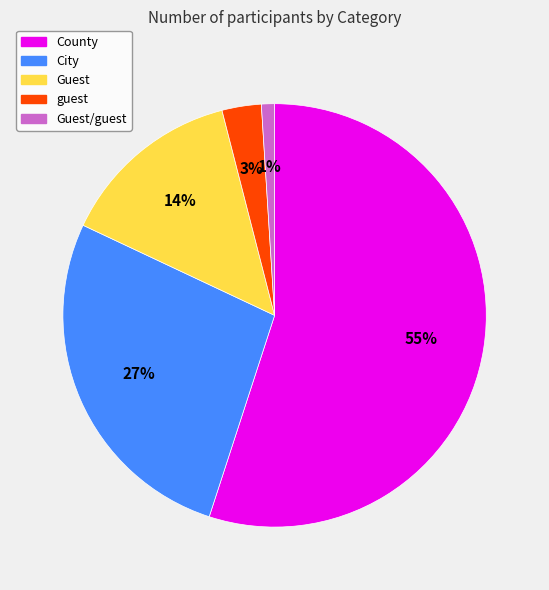

Does any single category account for the majority?

Yes